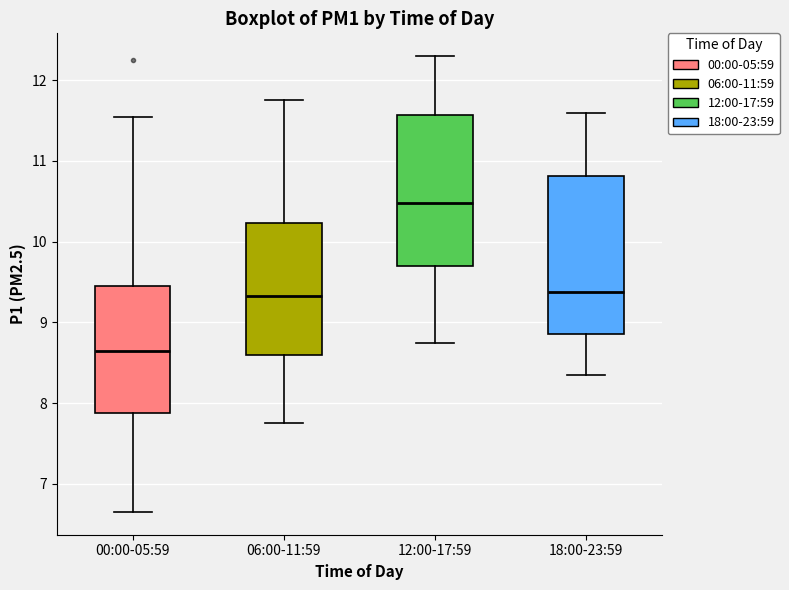

Which box has the highest median line?

12:00-17:59